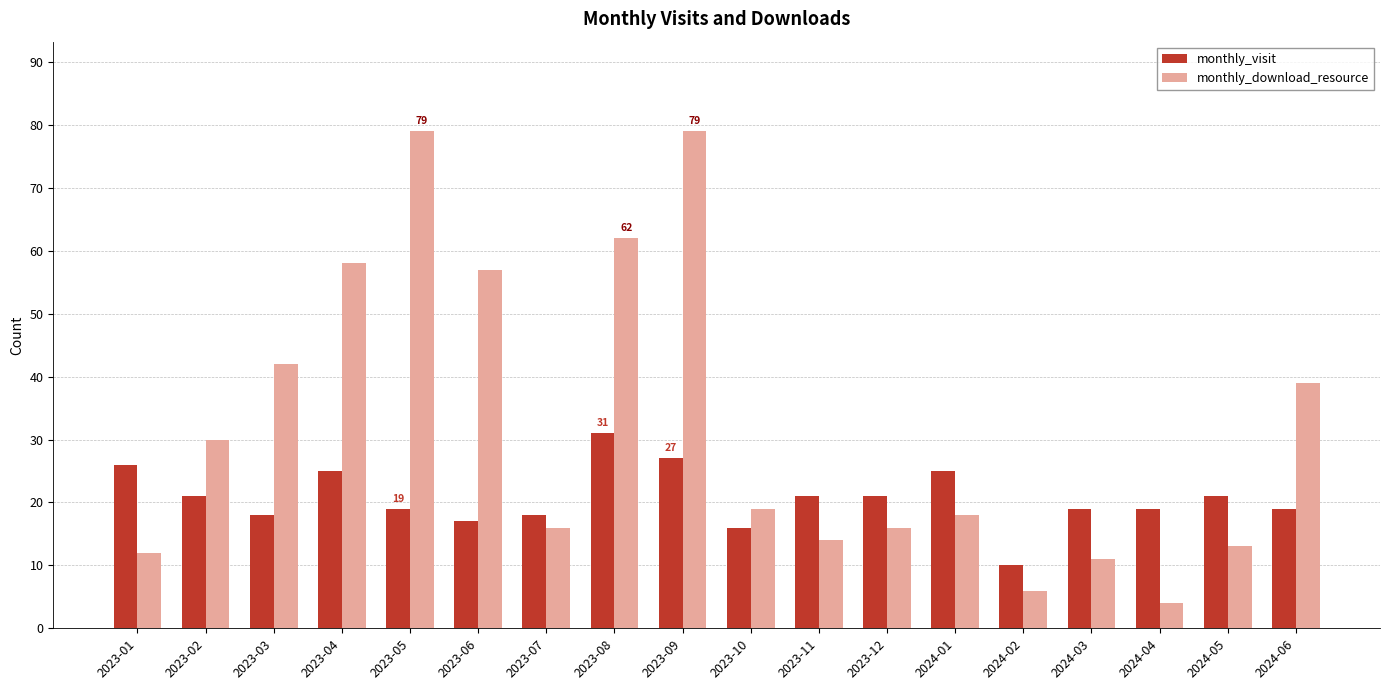

What is the difference between the maximum and second lowest values in the monthly_download_resource series?

73